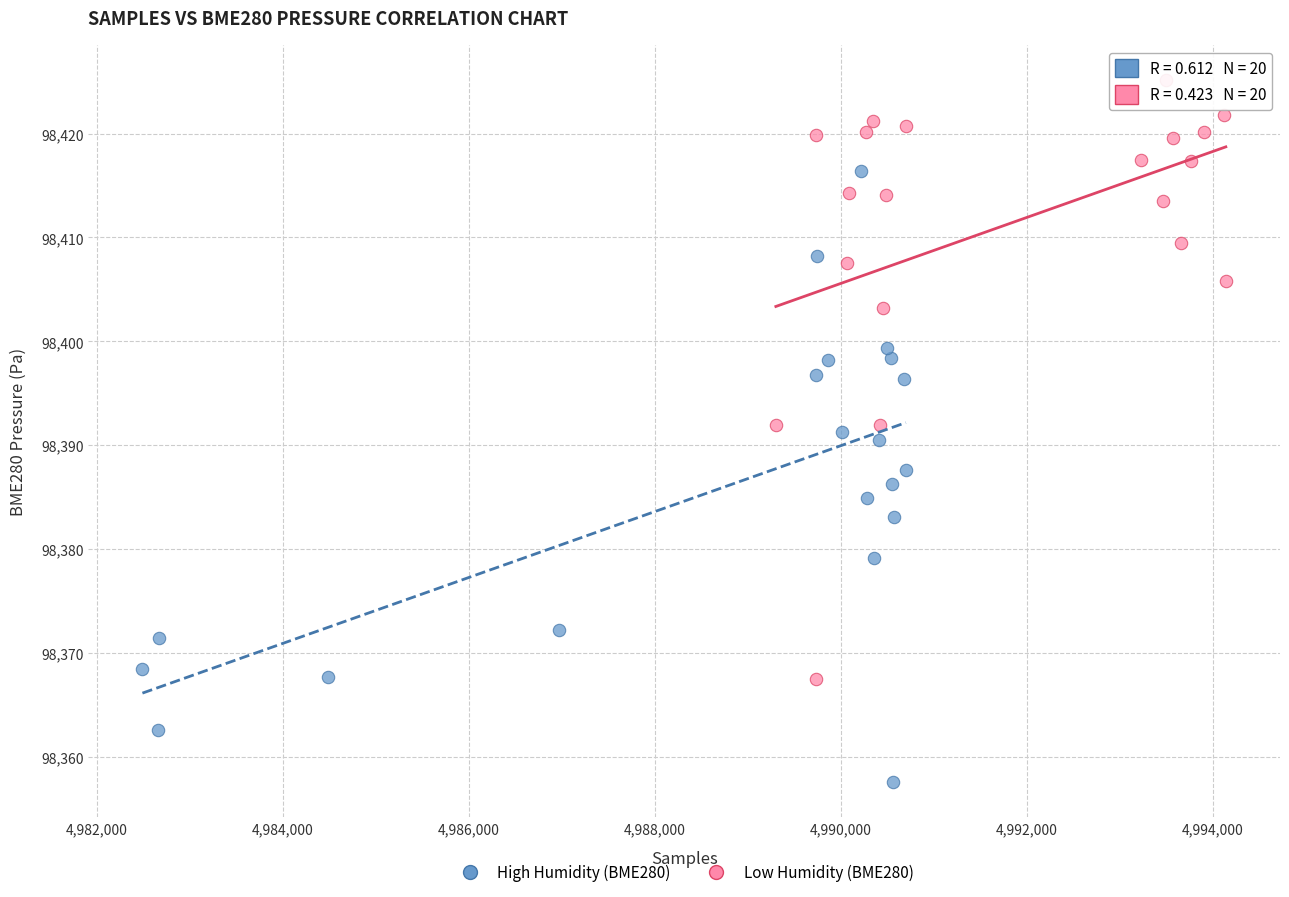

Which series reaches the minimum Y coordinate?

High Humidity (BME280)